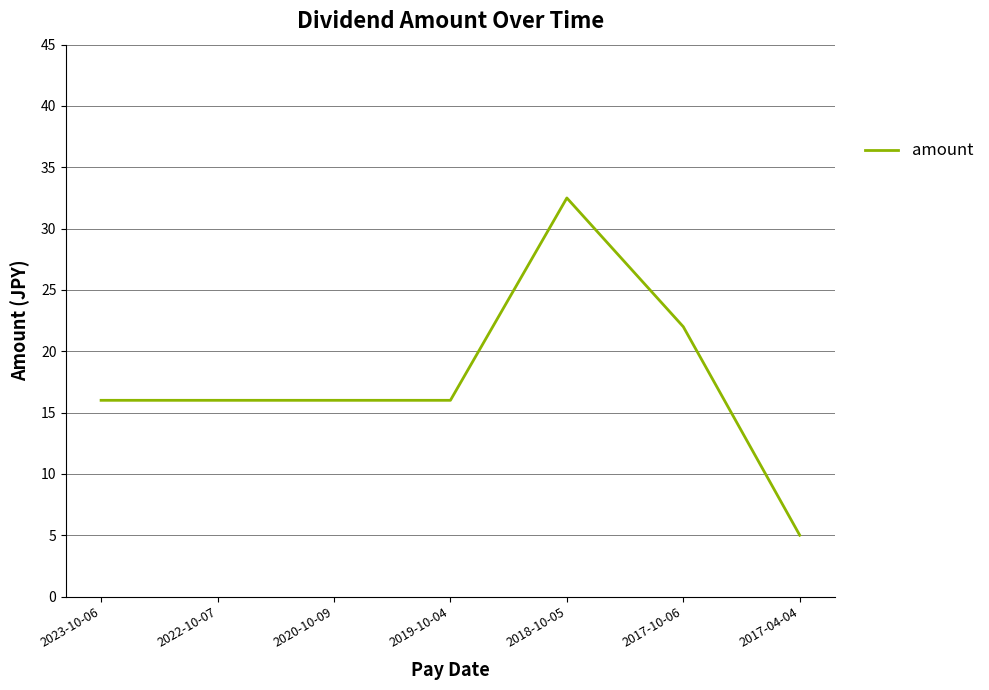

How many lines are shown in the chart?

1